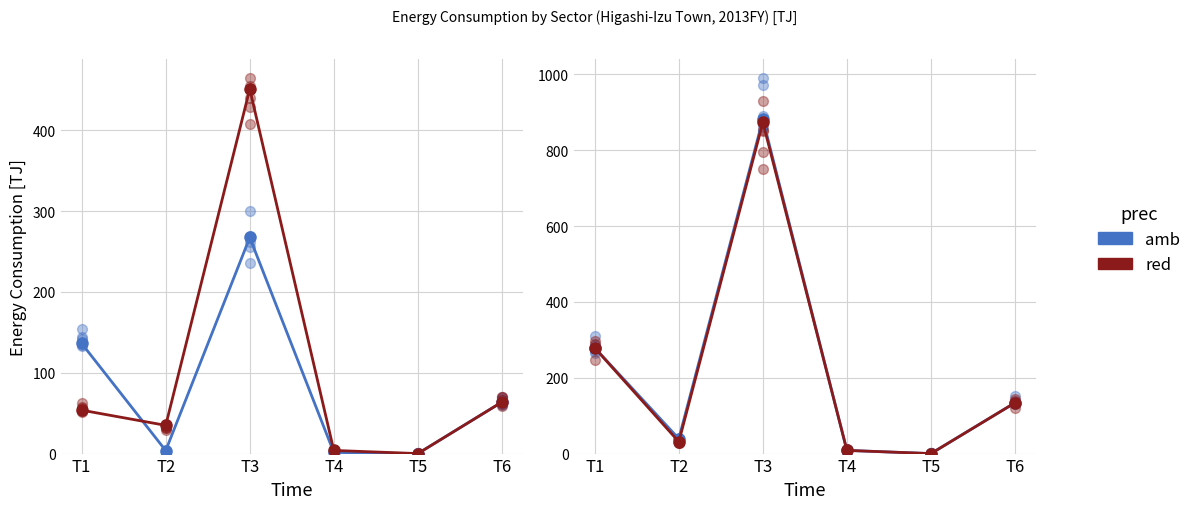

Which series reaches the minimum Y coordinate?

amb